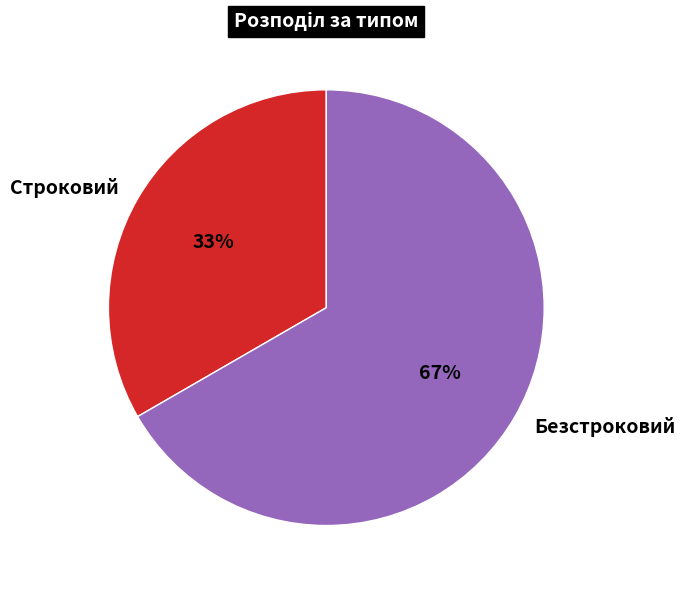

True or false: Строковий accounts for 33% of the total.

True